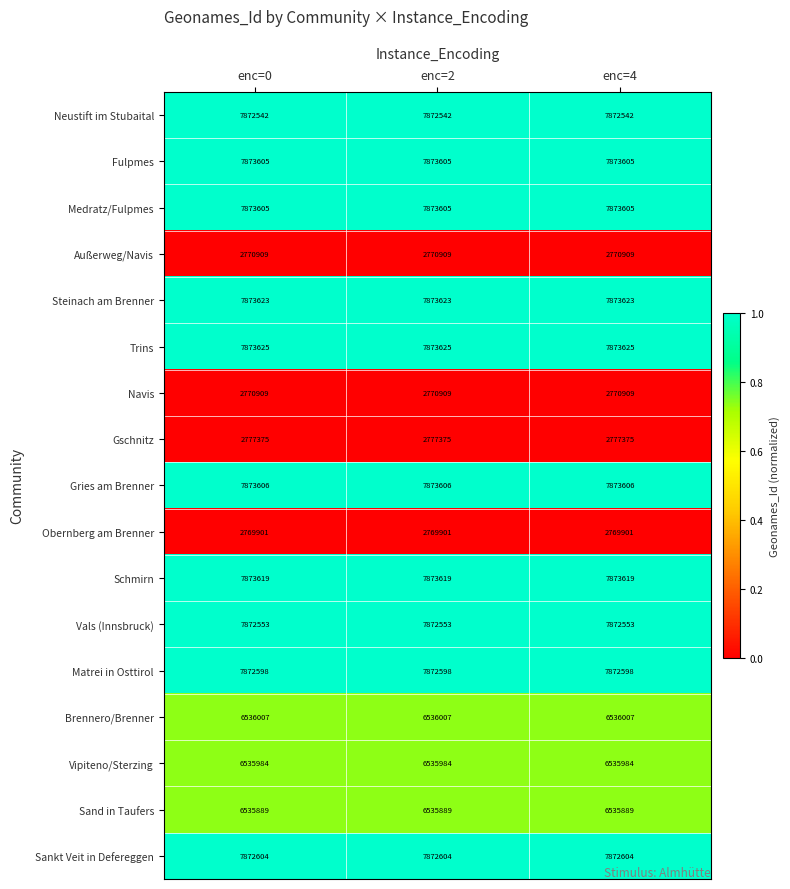

What is the spread (max minus min) of values at enc=0?

5103724